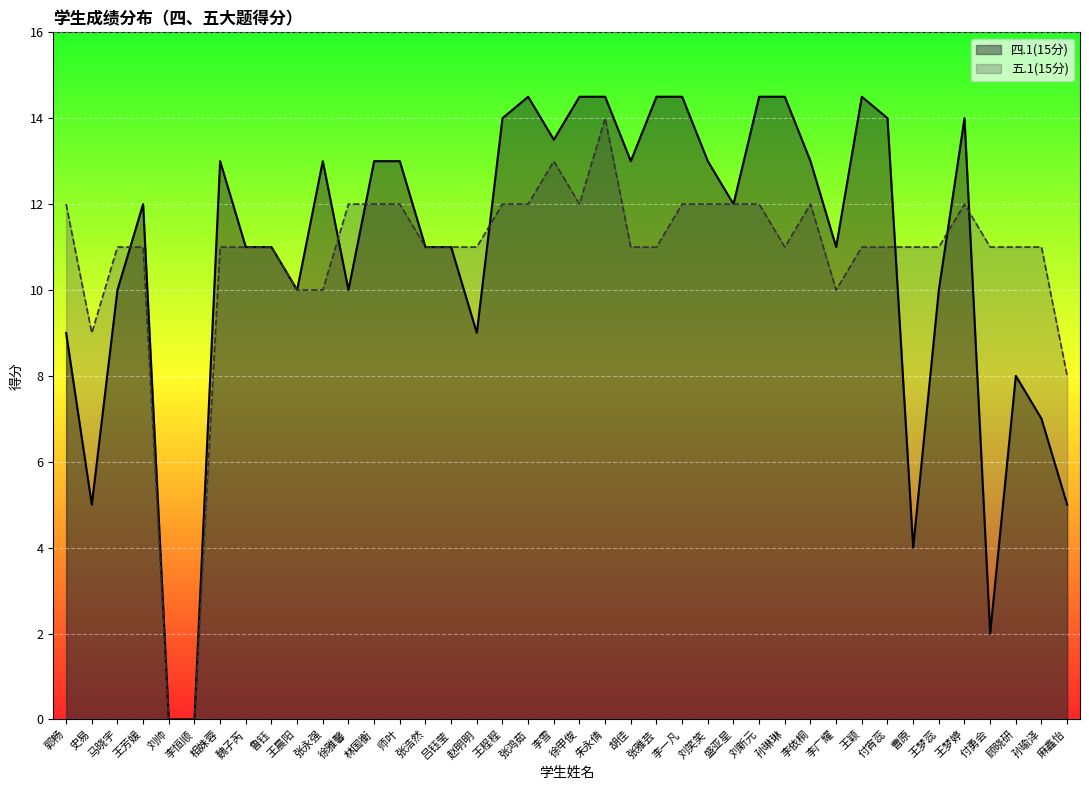

What are all the series names shown in the legend?

四.1(15分), 五.1(15分)